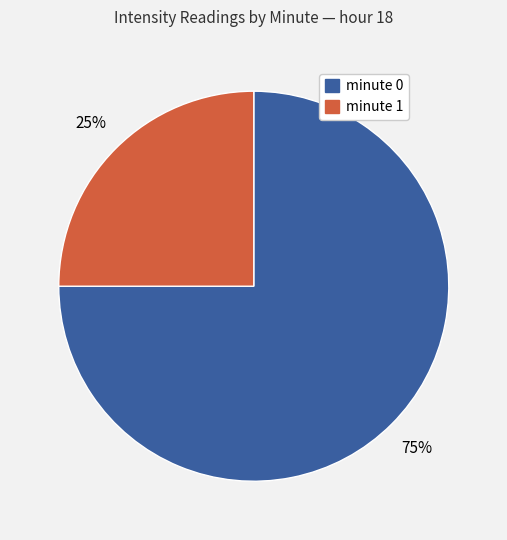

Which category accounts for the majority?

minute 0